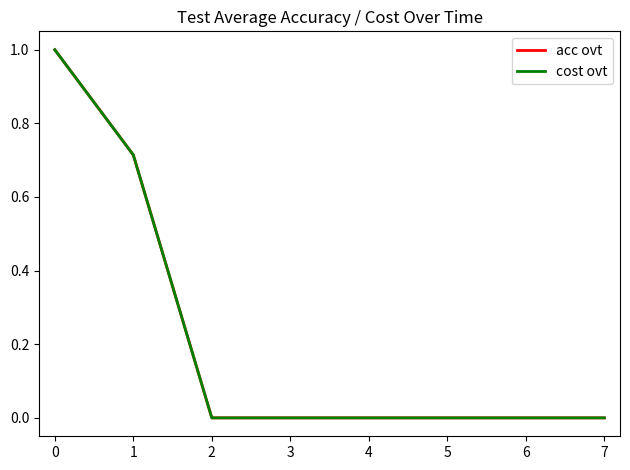

The cost ovt series shows 0.0 at 6. True or false?

True